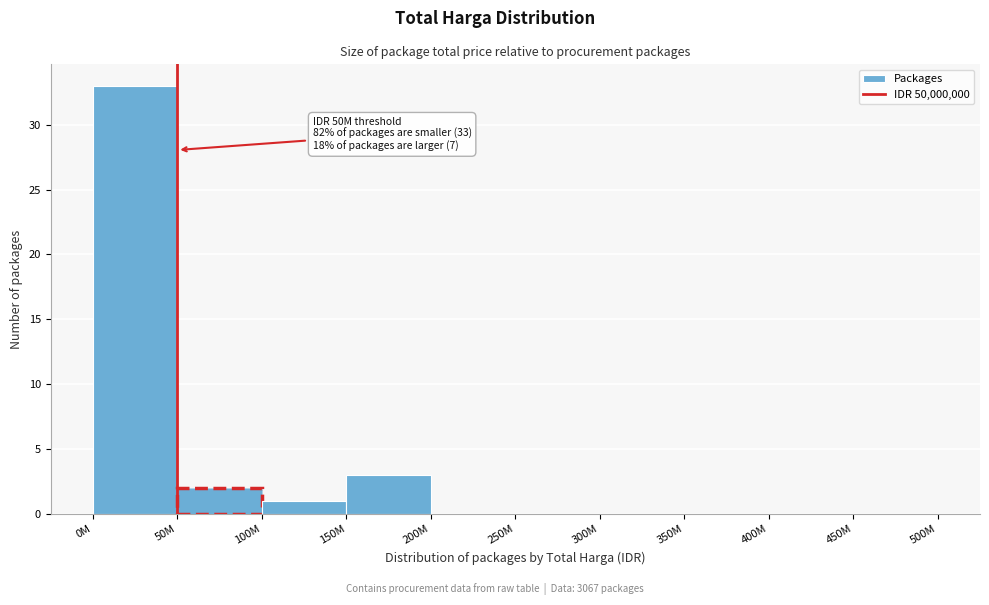

Reading right to left, list all the values displayed in this chart.

450M=0	400M=0	350M=0	300M=0	250M=0	200M=0	150M=3	100M=1	50M=2	0M=33